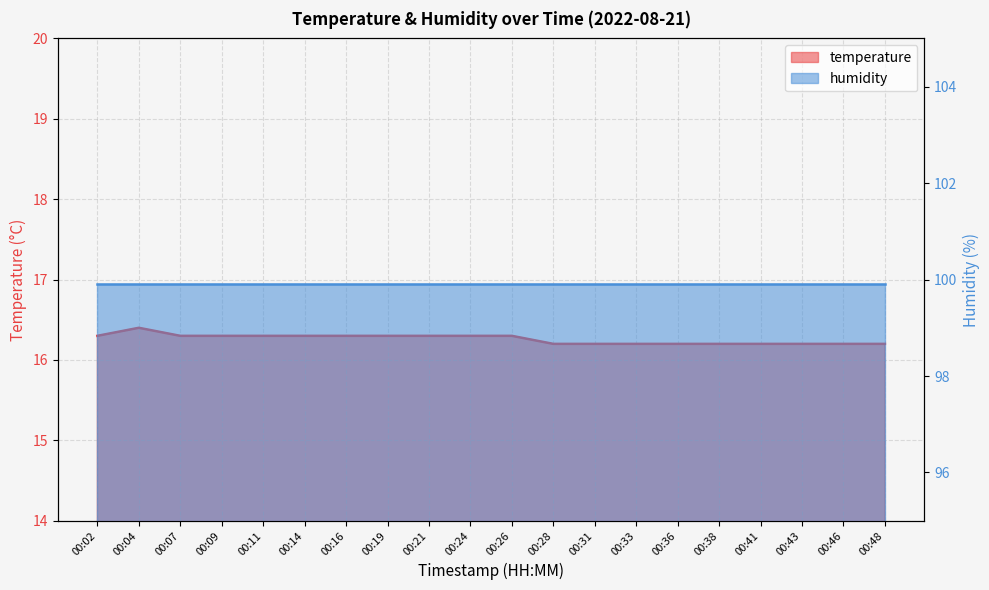

Reading right to left, extract all data points from this chart.

16.2	16.2	16.2	16.2	16.2	16.2	16.2	16.2	16.2	16.3	16.3	16.3	16.3	16.3	16.3	16.3	16.3	16.3	16.4	16.3